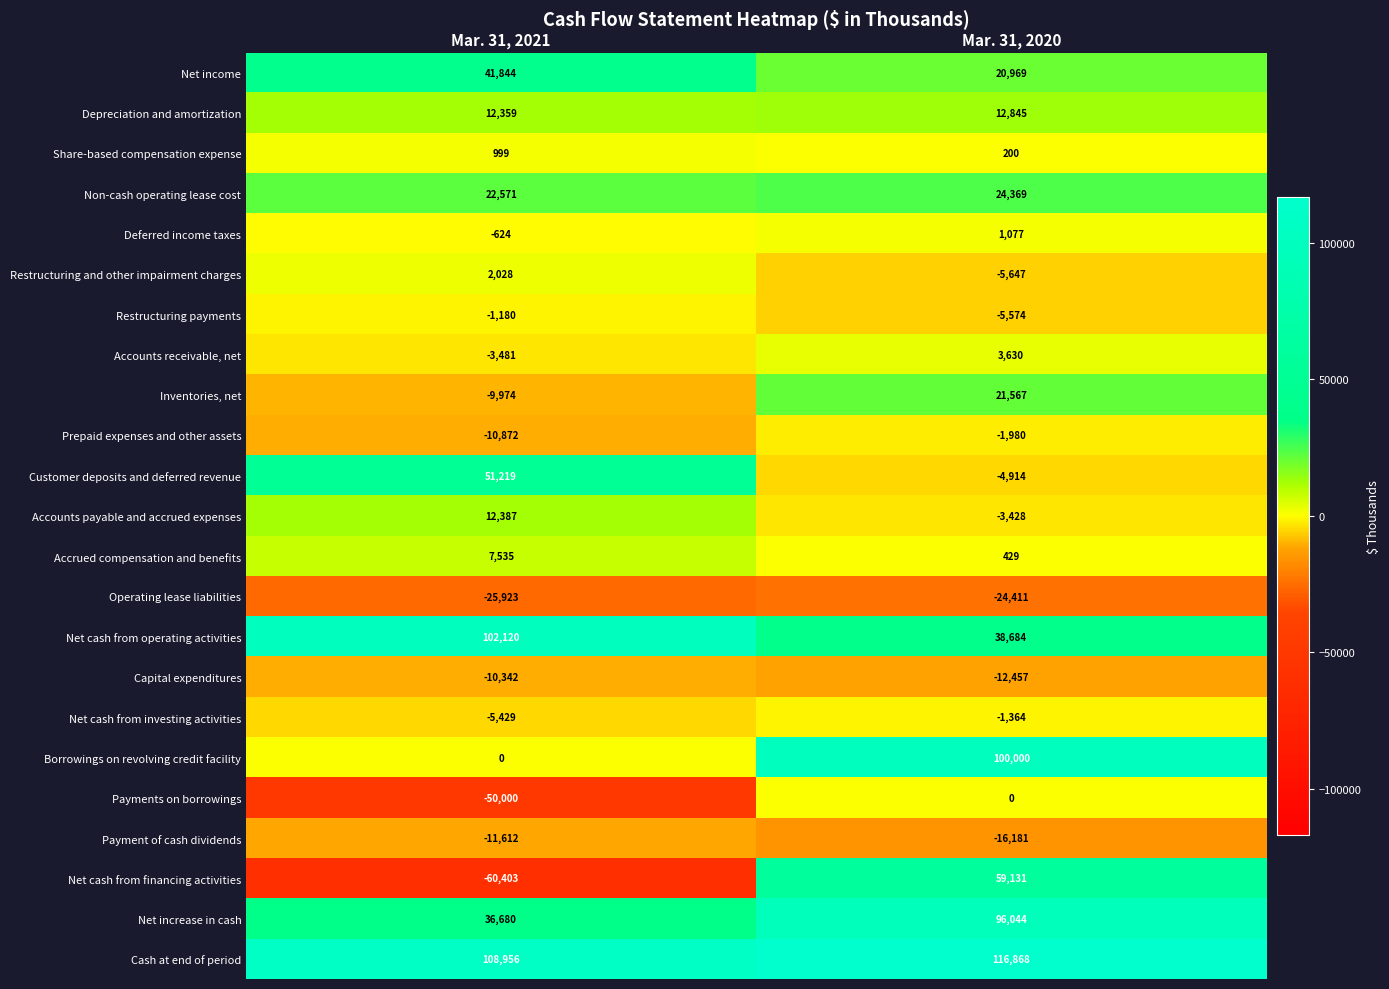

Between Mar. 31, 2021 and Mar. 31, 2020, which series saw the biggest shift?

Net cash from financing activities